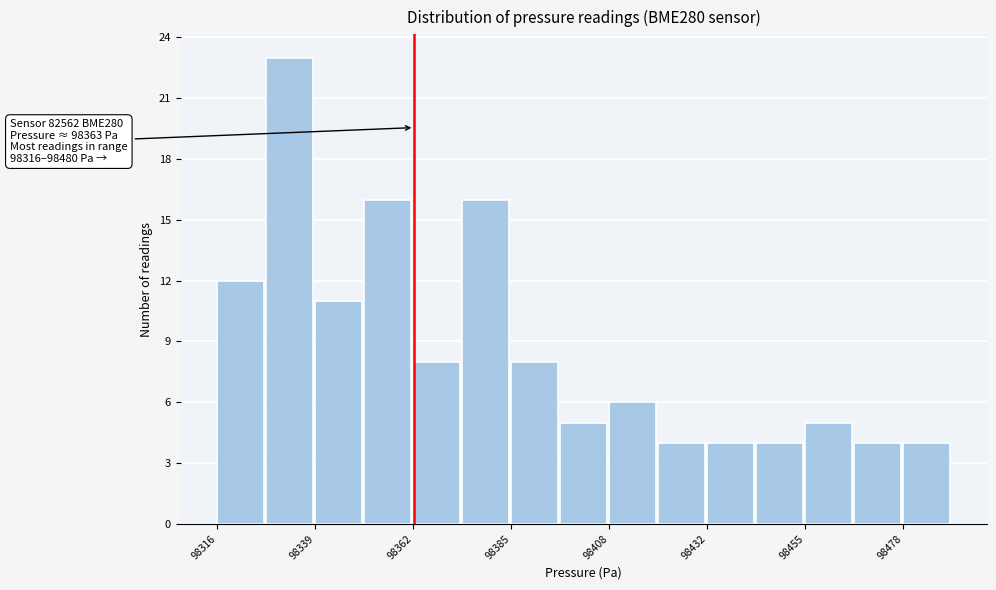

Read against the x-axis, roughly where is the centre of the tallest bar?

98335